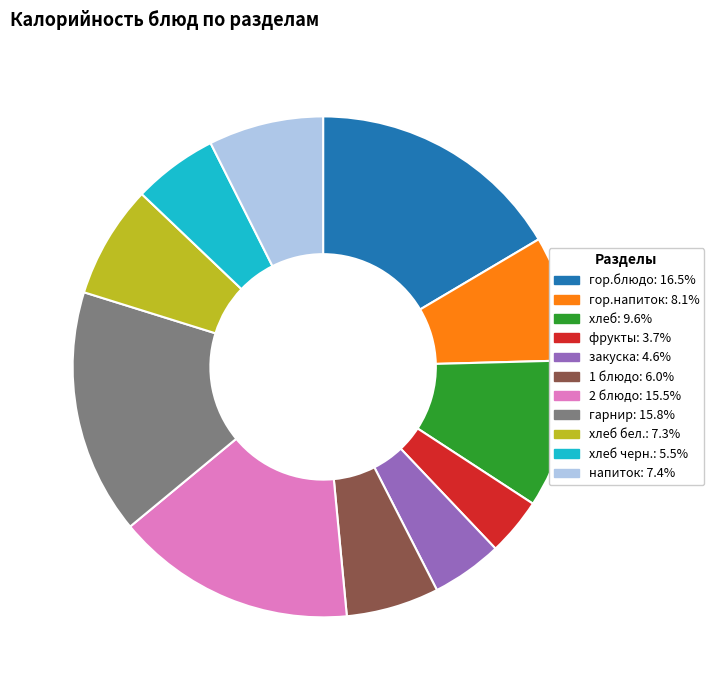

What is the ratio of the value at гор.напиток: 8.1% to the value at 2 блюдо: 15.5%?

0.5